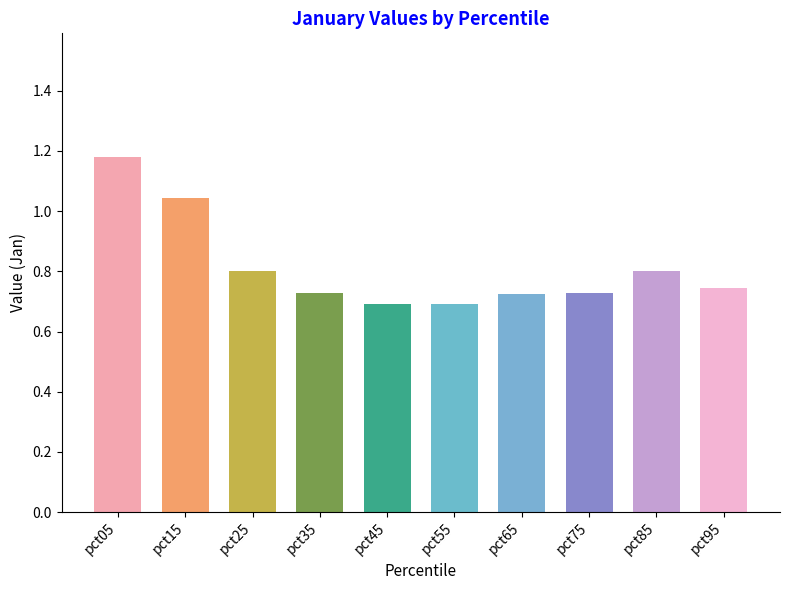

At which category does the chart reach its peak across all series?

pct05